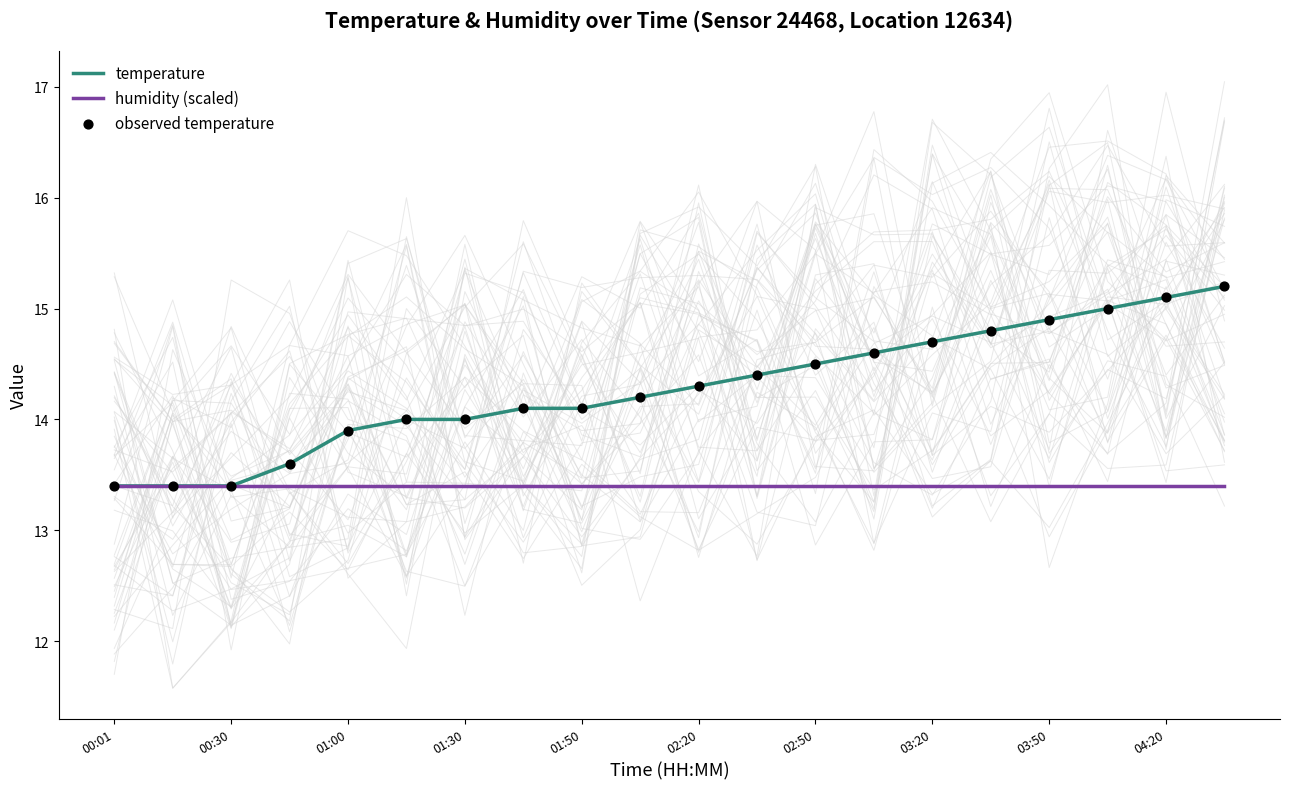

Is it true that humidity (scaled) equals 7.3 at 02:50?

False